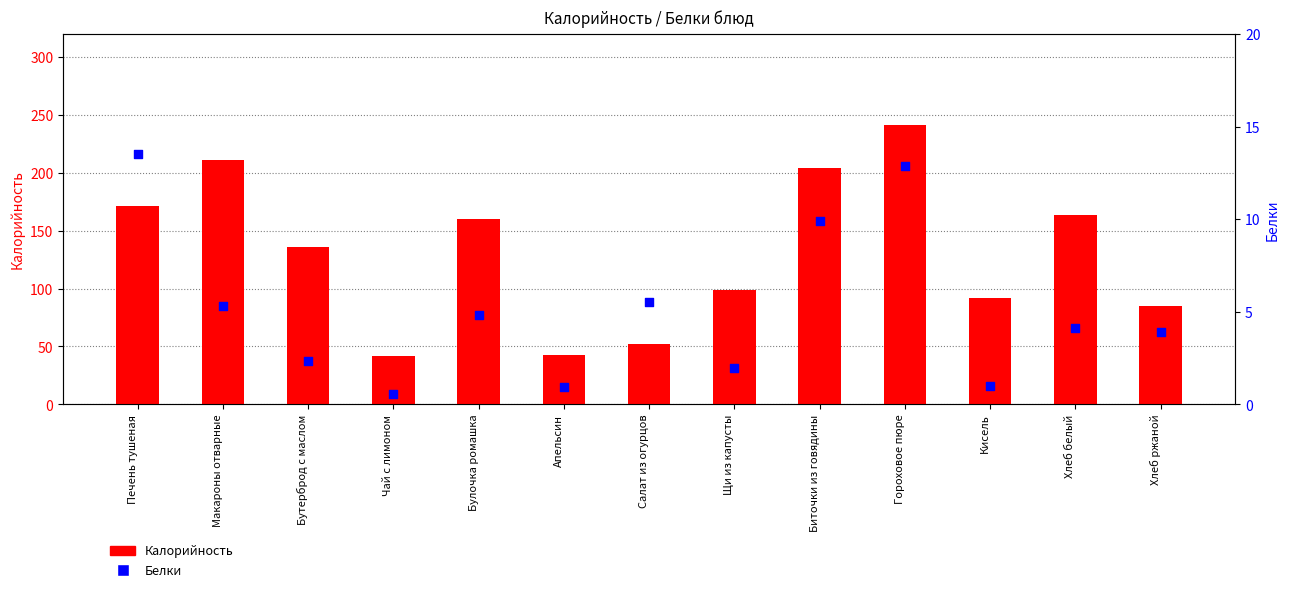

Is the value of Калорийность at Булочка ромашка greater than the value of Белки at Печень тушеная?

Yes